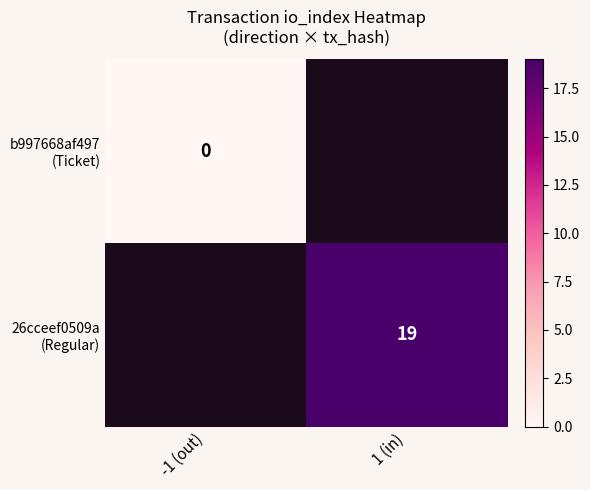

Between 1 (in) and -1 (out), which is larger?

-1 (out)